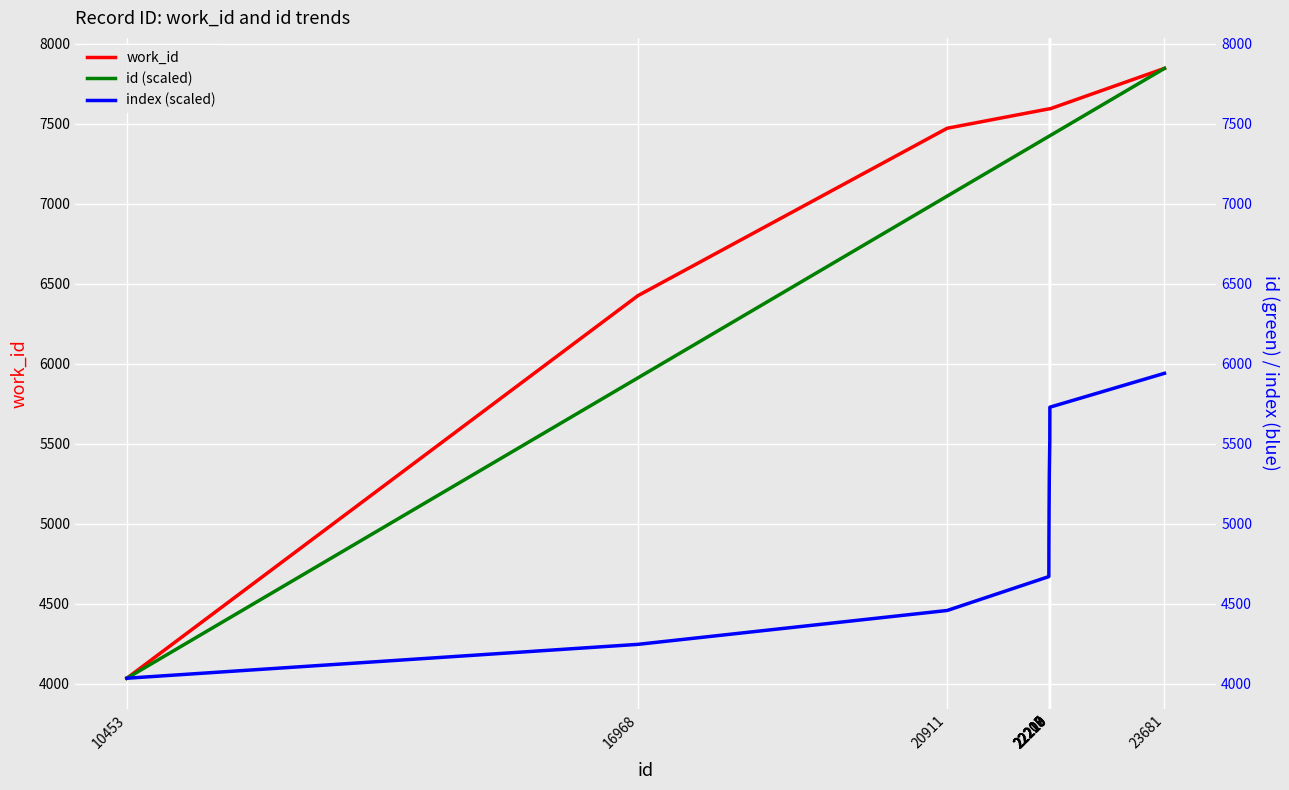

At 23681, list the series in order from smallest to largest.

index (scaled), work_id, id (scaled)